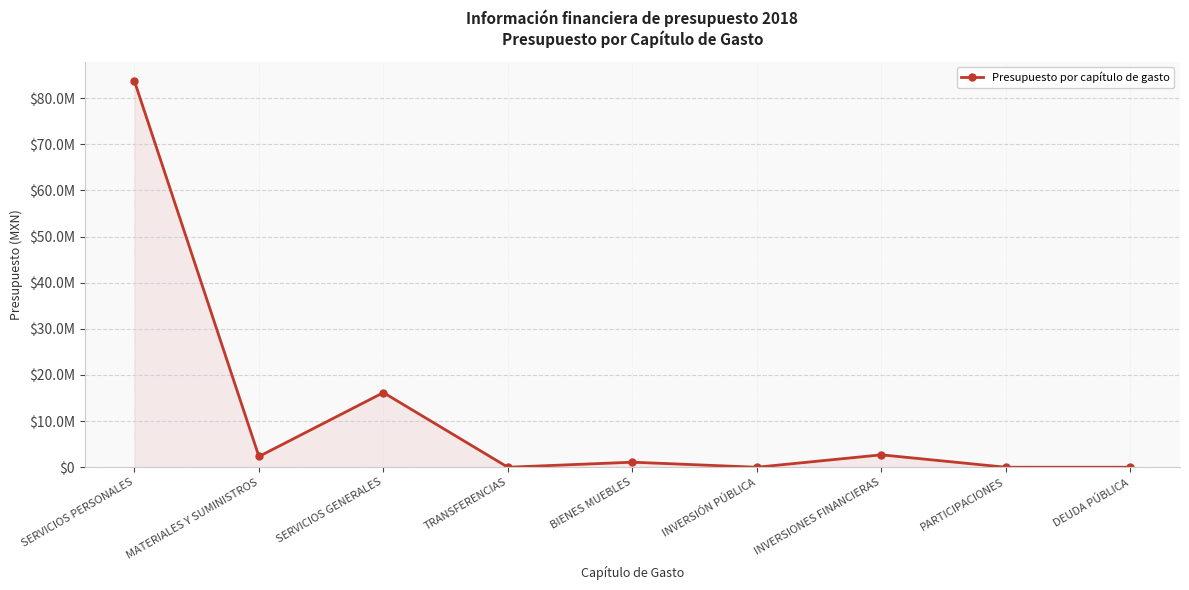

What is the maximum value shown in the chart?

83693843.5